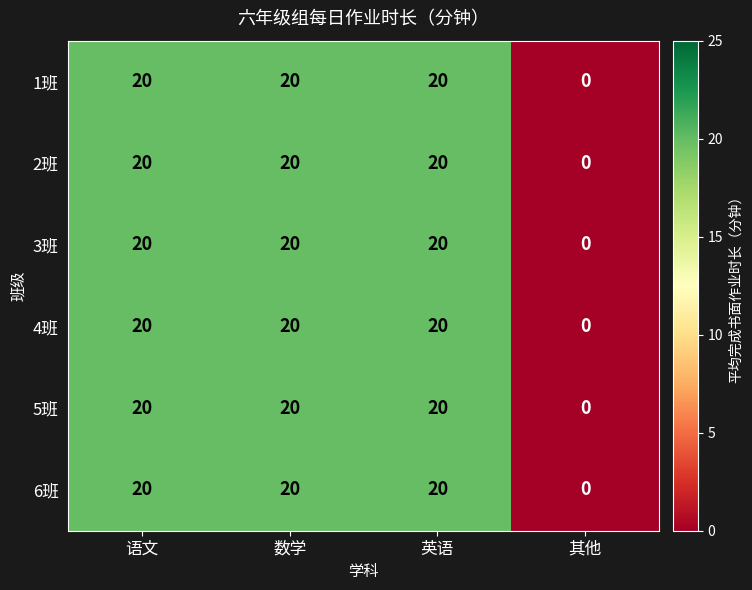

Count the number of categories in the chart.

4